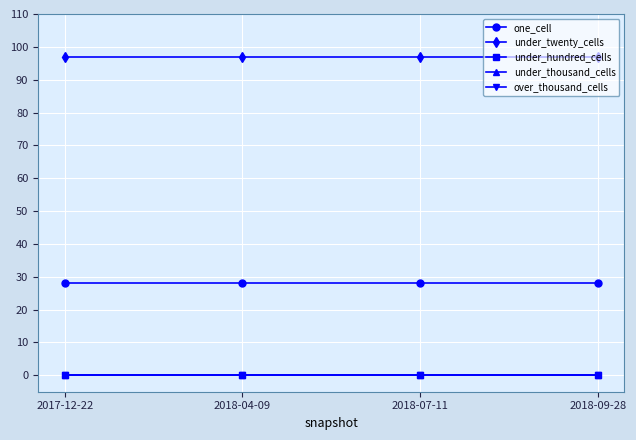

Is this an area chart (filled region under the line)?

No